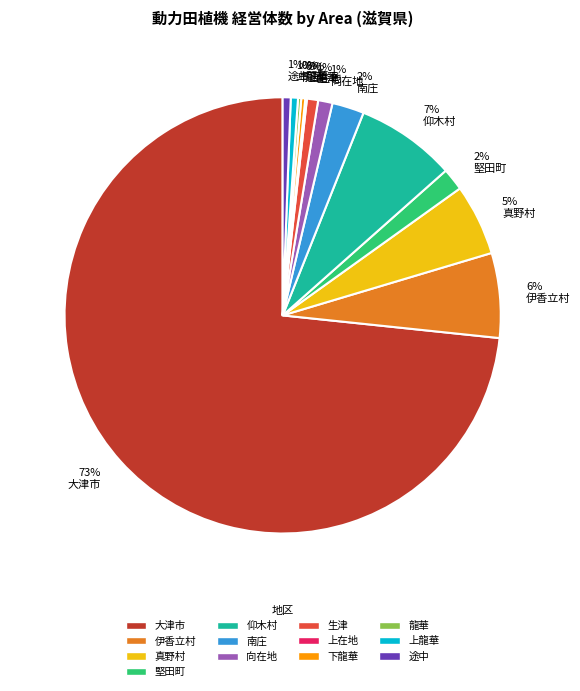

Combined, do 大津市 and 向在地 account for over 50%?

Yes